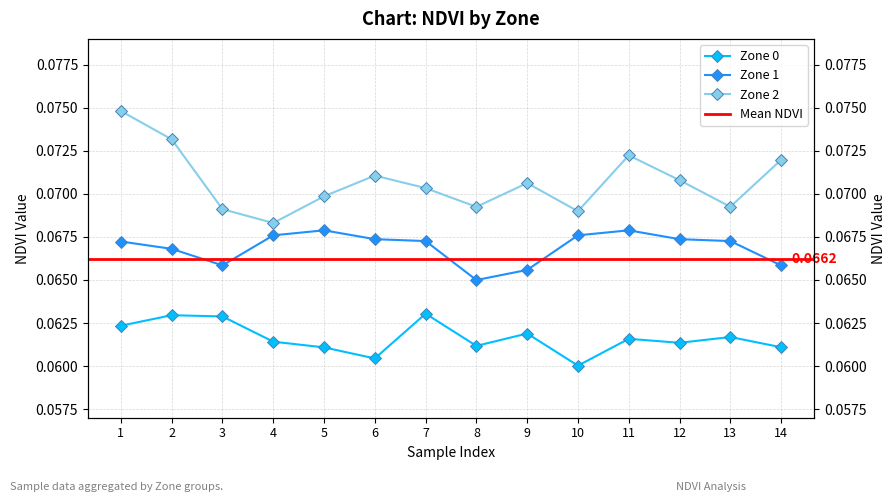

What is the value of the Zone 2 point at the 13th from the left?

0.1